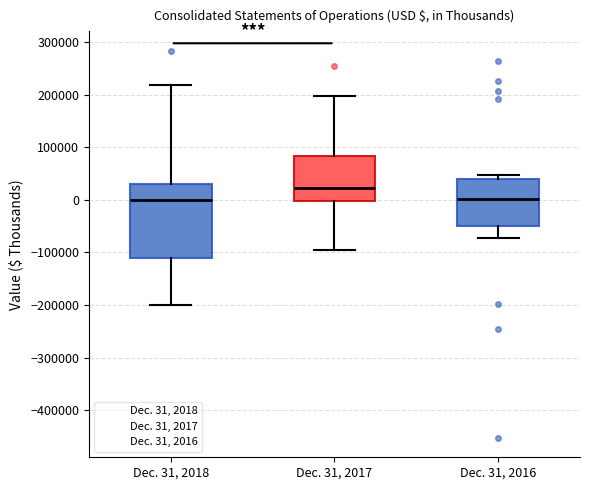

Where does the lower whisker of the box for Dec. 31, 2016 end on the y-axis? The values are not printed on the chart, so give them approximately, as read against the axis.

-70000